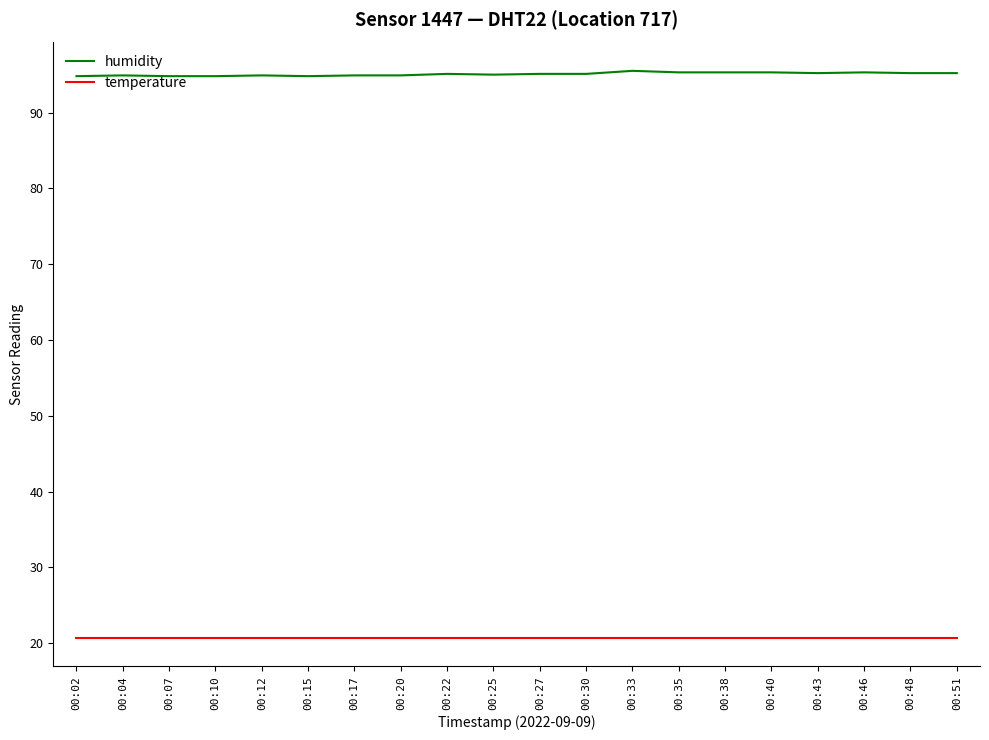

What is the spread (max minus min) of values at 00:04?

74.2